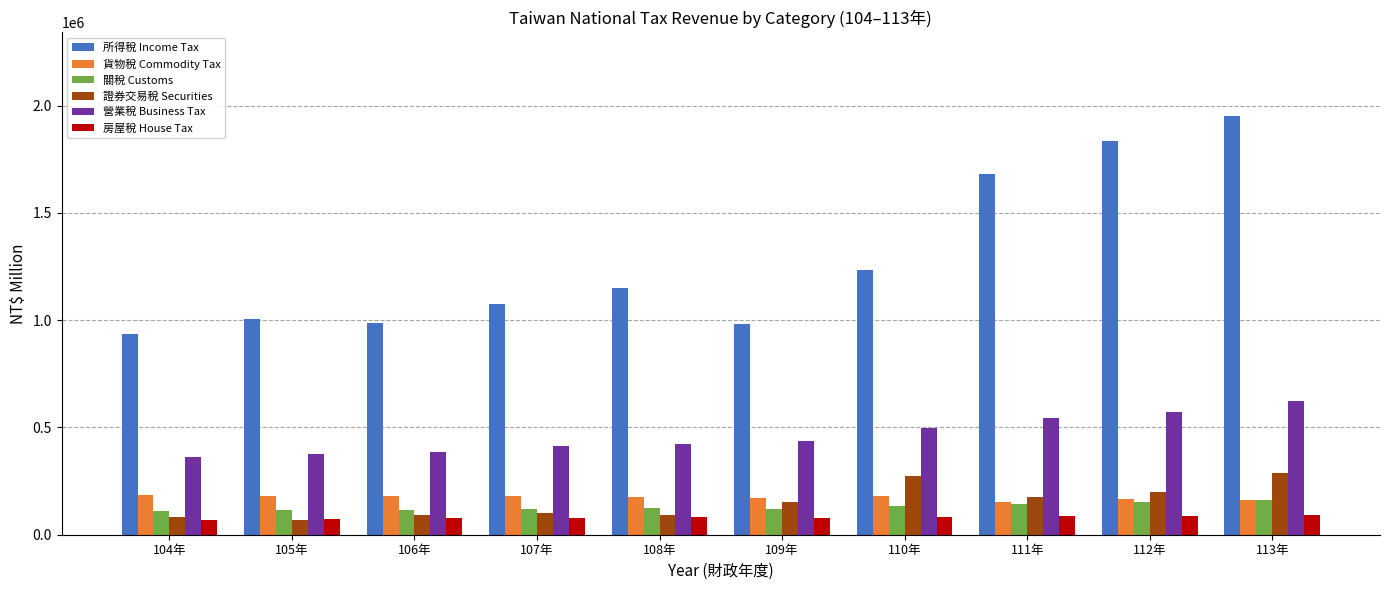

At which category is the sum across all series the highest?

113年